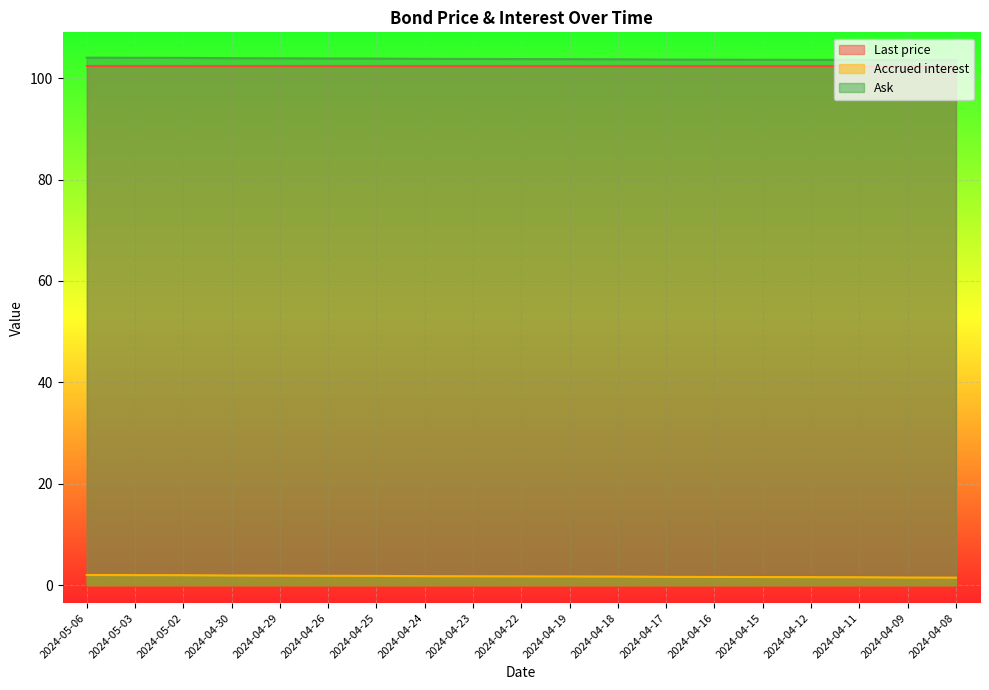

Is the value of Accrued interest at 2024-04-26 greater than the value of Ask at 2024-04-15?

No